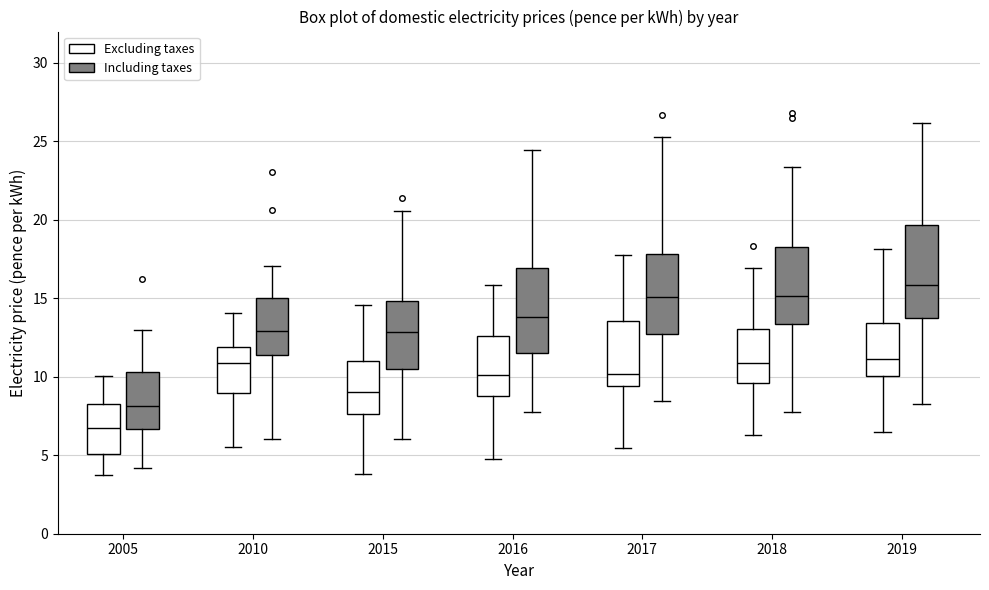

Reading left to right, read every box against the y-axis: the position of its median line, the range the box covers, and the ends of its whiskers. The values are not printed on the chart, so give them approximately, as read against the axis.

2005 (Excluding taxes): median 7.0, box 5.0 to 8.0, whiskers 4.0 to 10.0
2005 (Including taxes): median 8.0, box 6.5 to 10.5, whiskers 4.0 to 13.0
2010 (Excluding taxes): median 11.0, box 9.0 to 12.0, whiskers 5.5 to 14.0
2010 (Including taxes): median 13.0, box 11.5 to 15.0, whiskers 6.0 to 17.0
2015 (Excluding taxes): median 9.0, box 7.5 to 11.0, whiskers 4.0 to 14.5
2015 (Including taxes): median 13.0, box 10.5 to 15.0, whiskers 6.0 to 20.5
2016 (Excluding taxes): median 10.0, box 9.0 to 12.5, whiskers 5.0 to 16.0
2016 (Including taxes): median 14.0, box 11.5 to 17.0, whiskers 7.5 to 24.5
2017 (Excluding taxes): median 10.0, box 9.5 to 13.5, whiskers 5.5 to 18.0
2017 (Including taxes): median 15.0, box 12.5 to 18.0, whiskers 8.5 to 25.5
2018 (Excluding taxes): median 11.0, box 9.5 to 13.0, whiskers 6.5 to 17.0
2018 (Including taxes): median 15.0, box 13.5 to 18.0, whiskers 8.0 to 23.5
2019 (Excluding taxes): median 11.0, box 10.0 to 13.5, whiskers 6.5 to 18.0
2019 (Including taxes): median 16.0, box 14.0 to 19.5, whiskers 8.5 to 26.0